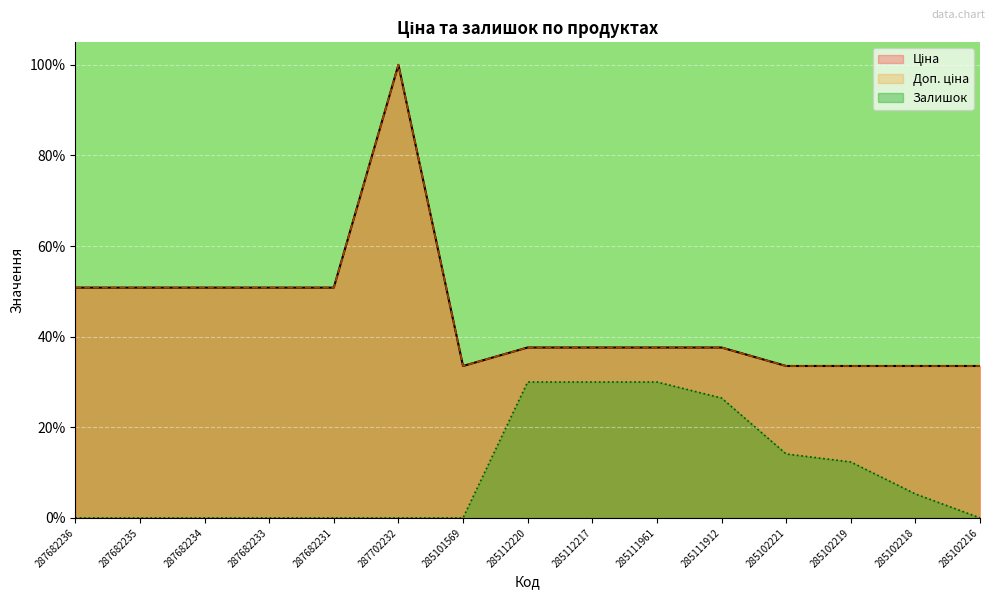

True or false: Доп. ціна and Залишок cross at least once.

False